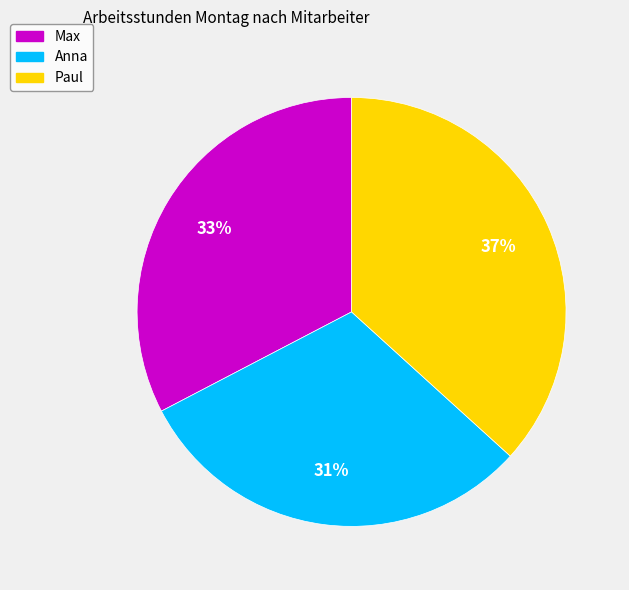

To the nearest percent, what is the difference between the Max and Anna slice percentages?

2%